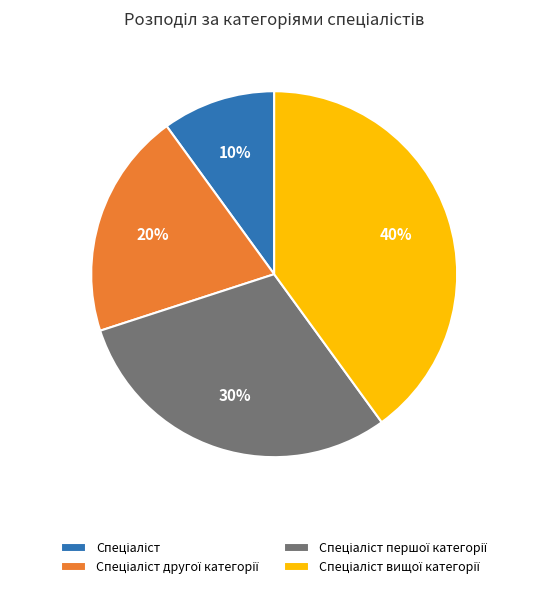

Is there any slice that represents more than half of the pie?

No